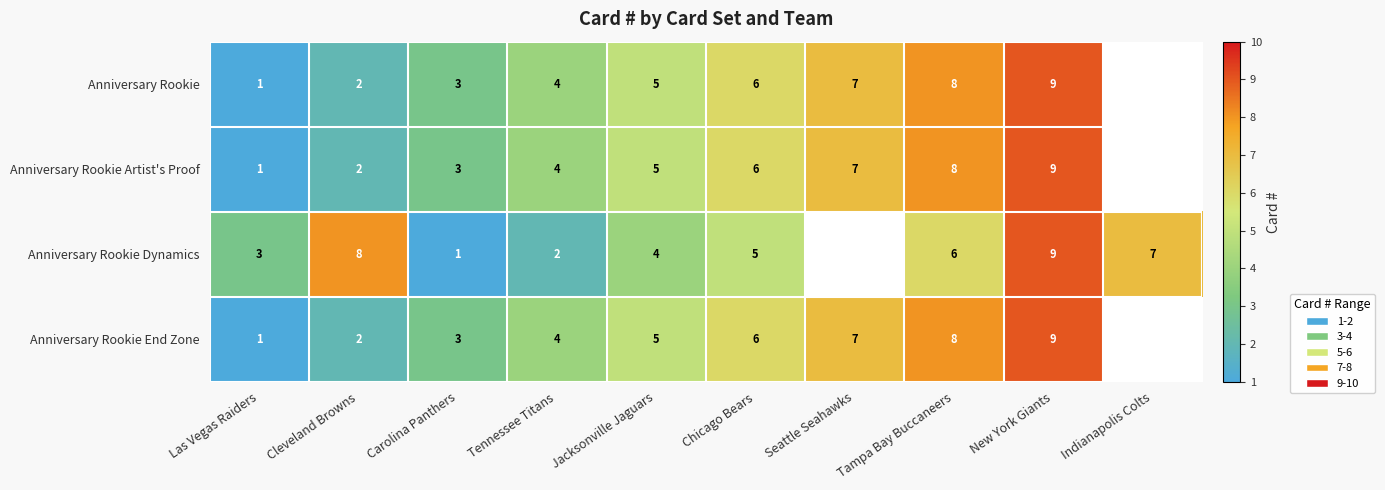

What is the sum of the Anniversary Rookie values at Carolina Panthers and Las Vegas Raiders?

4